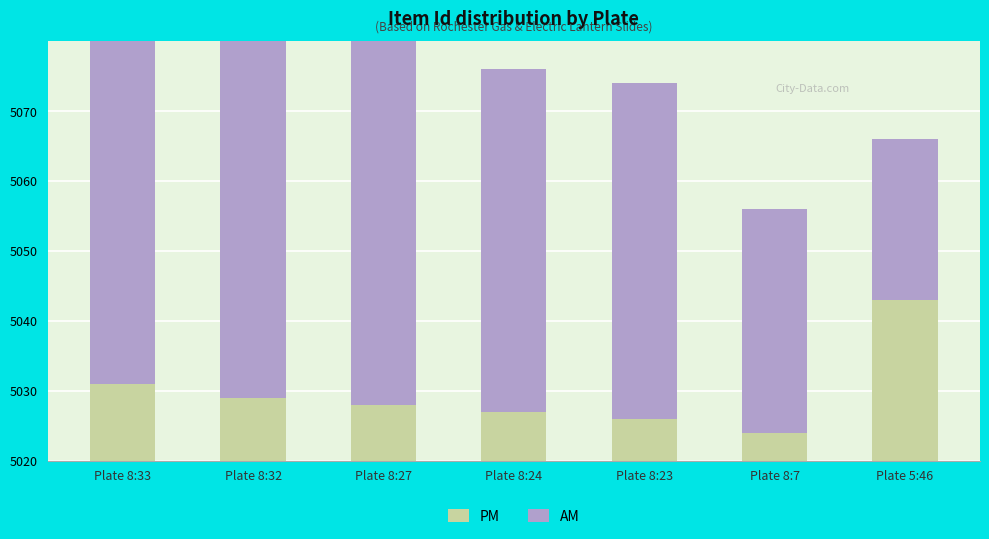

Read the AM value at Plate 8:27, to the nearest 10.

50